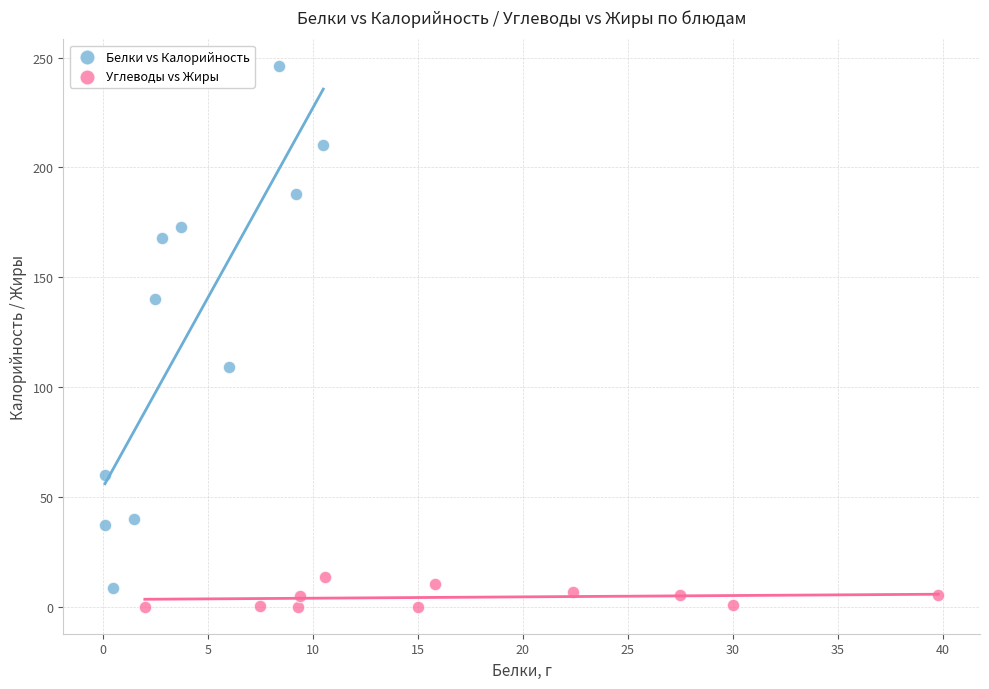

Which series has the widest spread of Y values?

Белки vs Калорийность